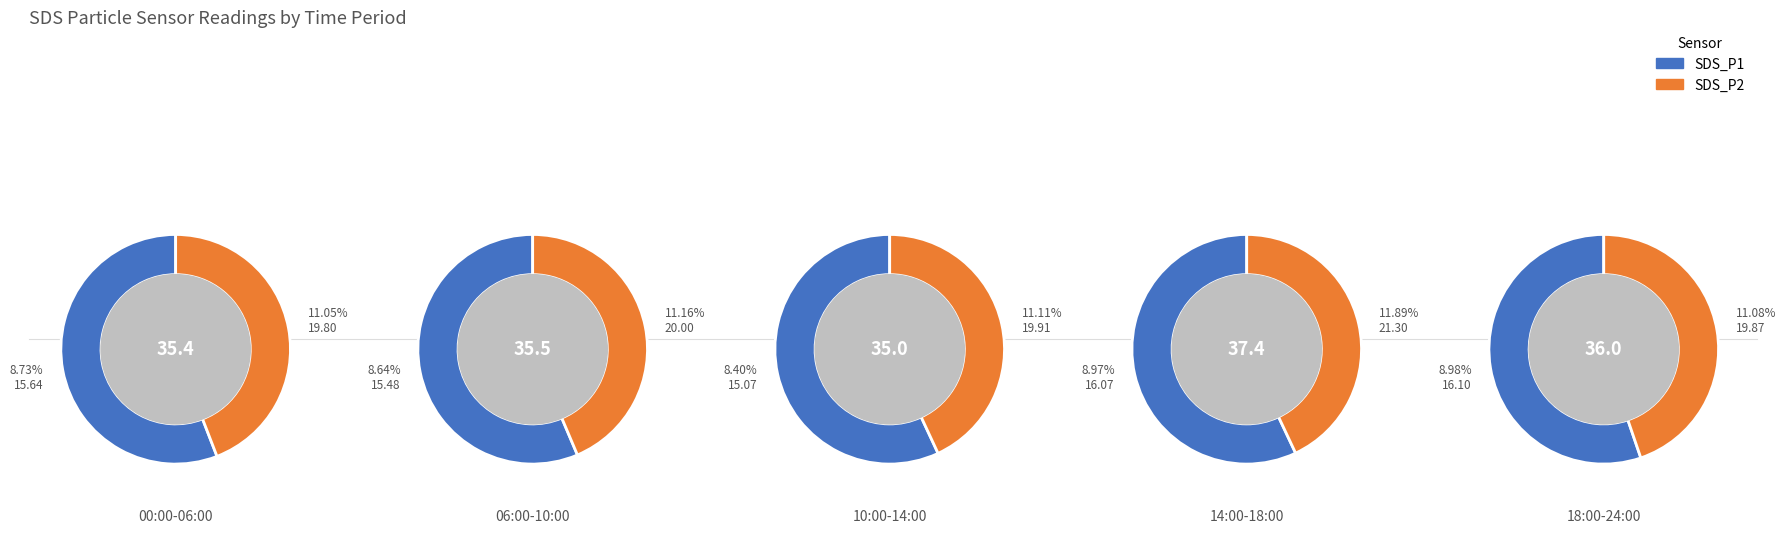

What percentage is the 1 slice, to the nearest percent?

9%